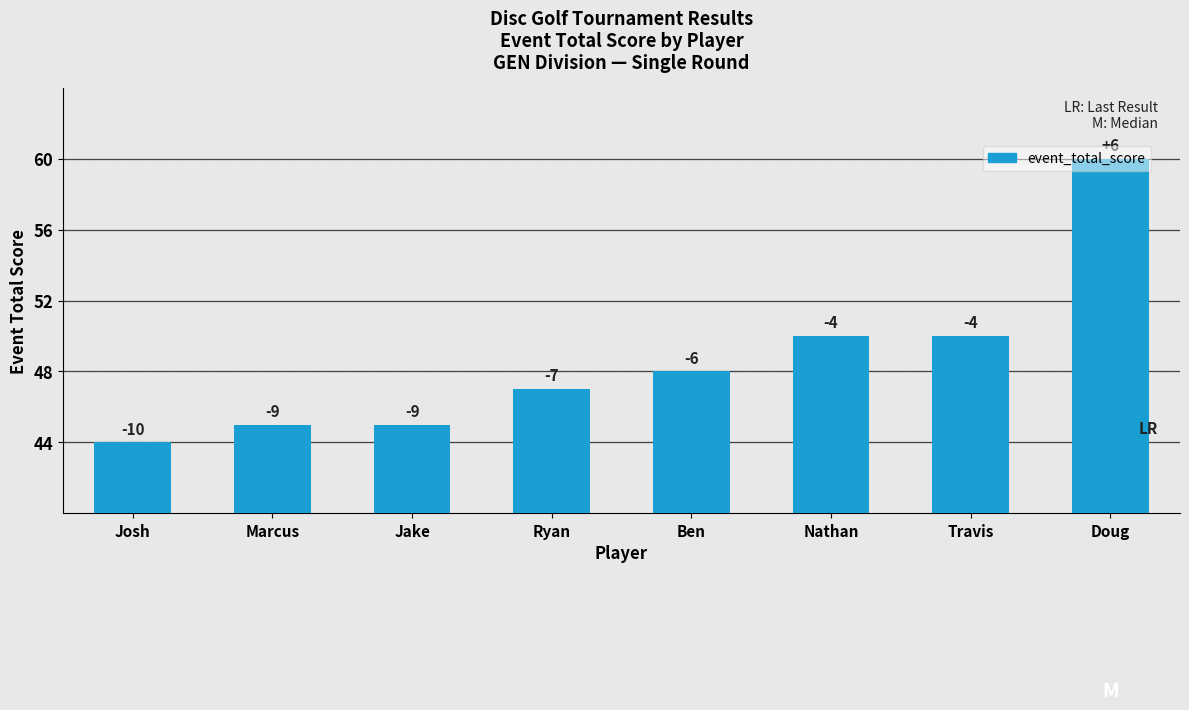

Does the chart contain any negative values?

No